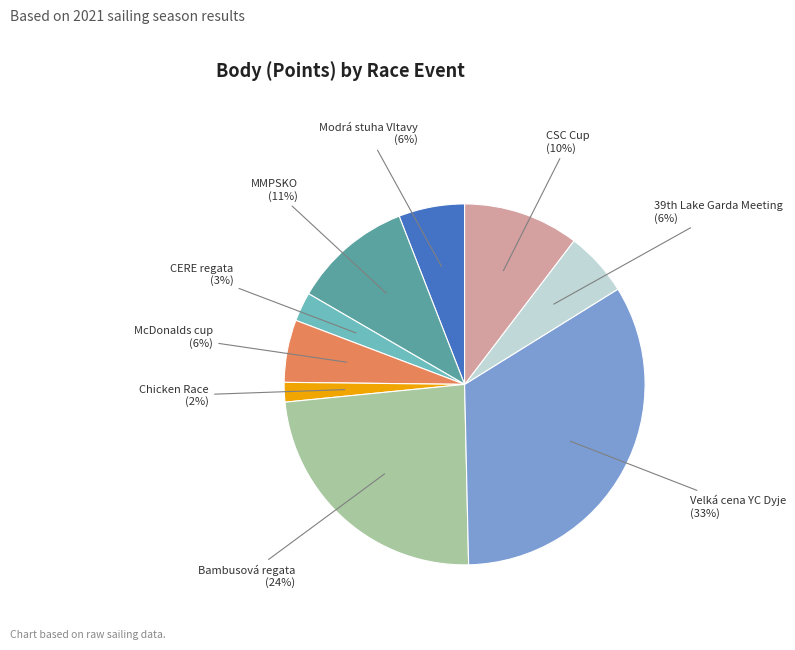

To the nearest percent, what is the average slice percentage?

11%